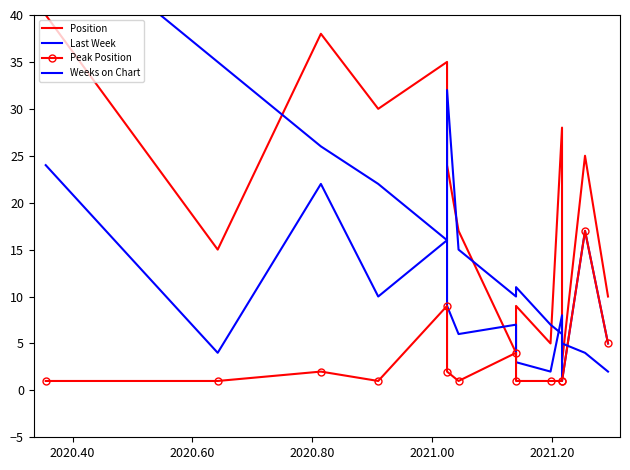

Reading left to right, what are all the values shown in this chart?

Position: 40	15	38	30	35	24	17	4	9	5	28	3	25	10
Last Week: 24	4	22	10	16	9	6	7	3	2	8	1	17	5
Peak Position: 1	1	2	1	9	2	1	4	1	1	1	1	17	5
Weeks on Chart: 50	35	26	22	16	32	15	10	11	7	6	5	4	2